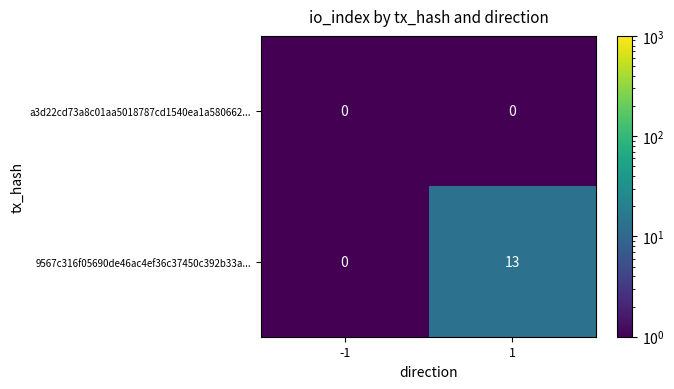

What is the spread (max minus min) of values at 1?

13